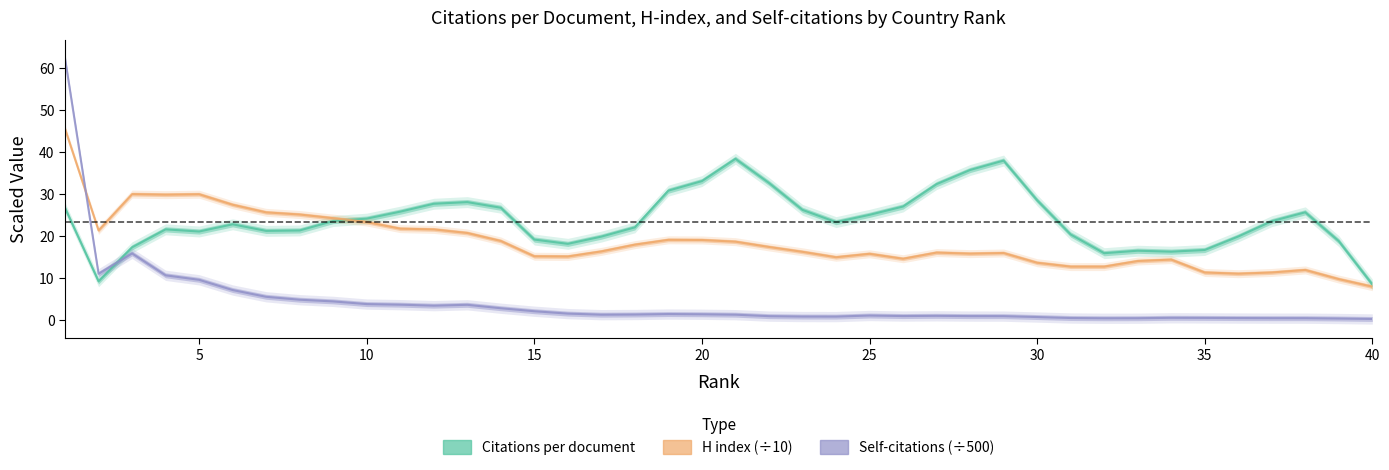

Is it true that Self-citations (÷500) equals 0.5 at 35?

True